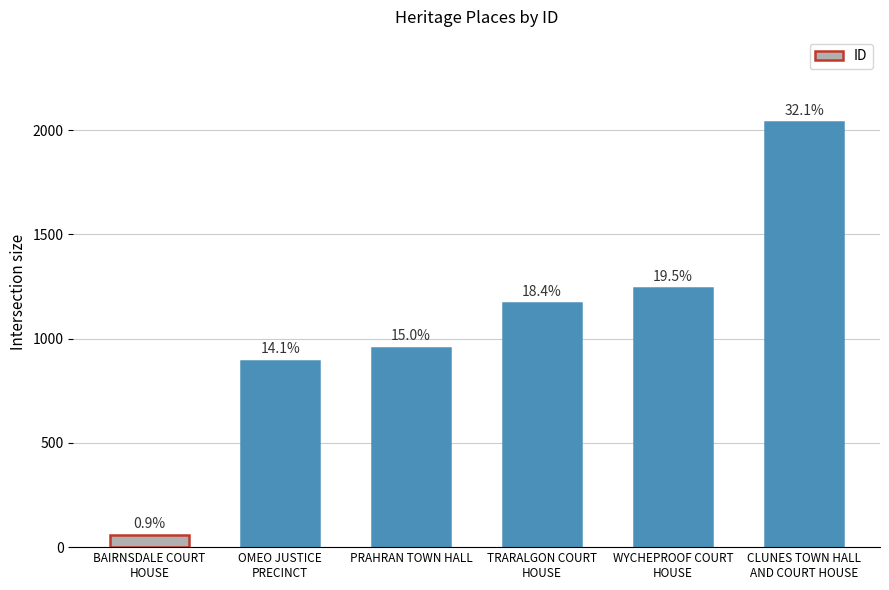

What is the change in value from BAIRNSDALE COURT
HOUSE to WYCHEPROOF COURT
HOUSE?

+1185